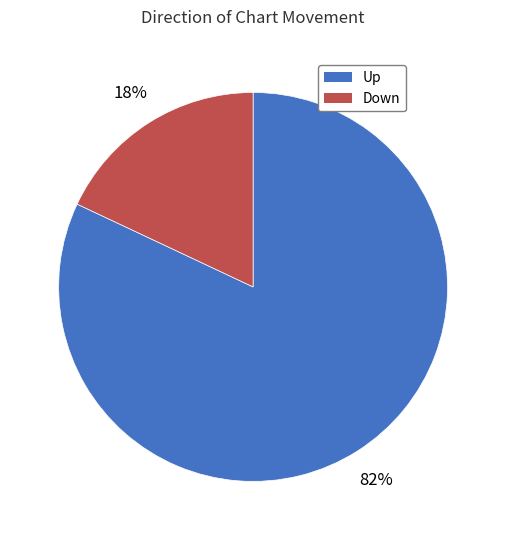

Which category has the biggest portion of the pie?

Up